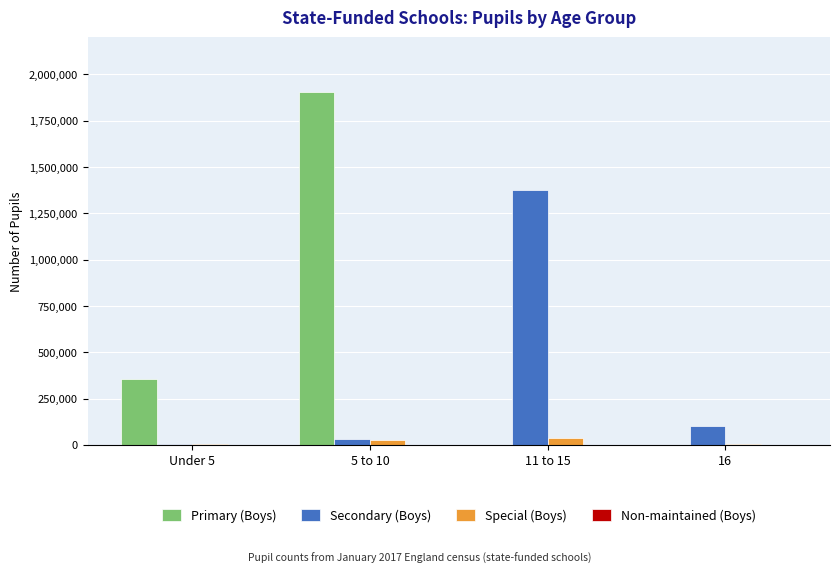

What is the sum of all Secondary (Boys) values?

1518649